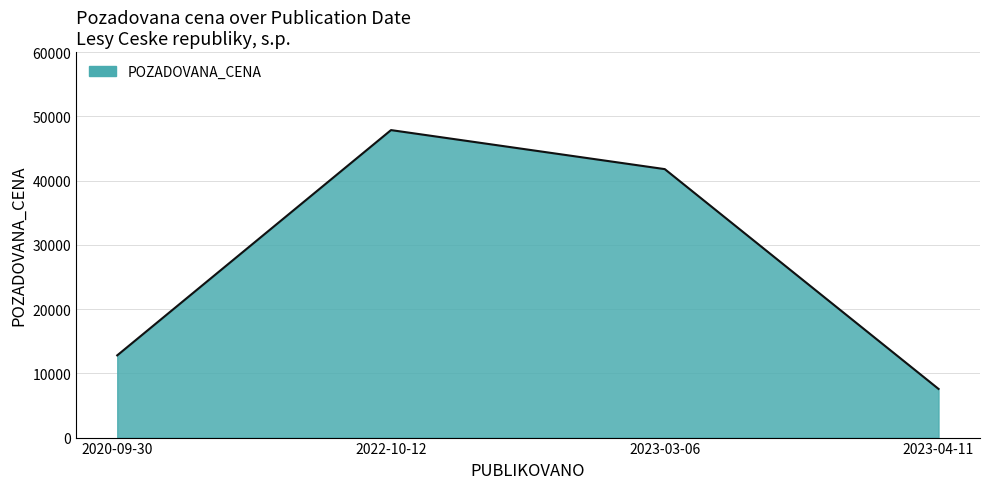

How many values are below 41790?

2